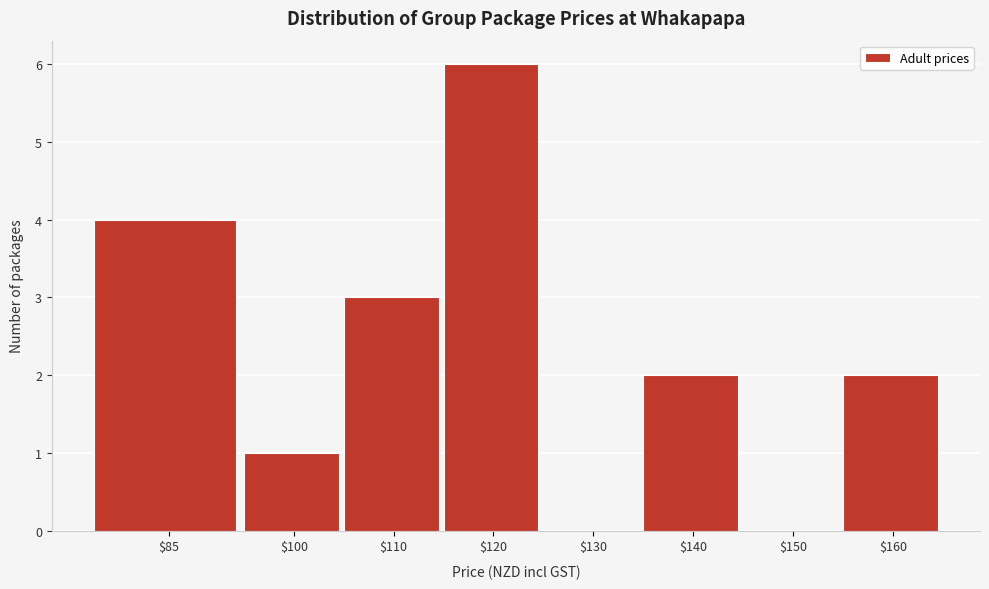

Read the value at $110.

3